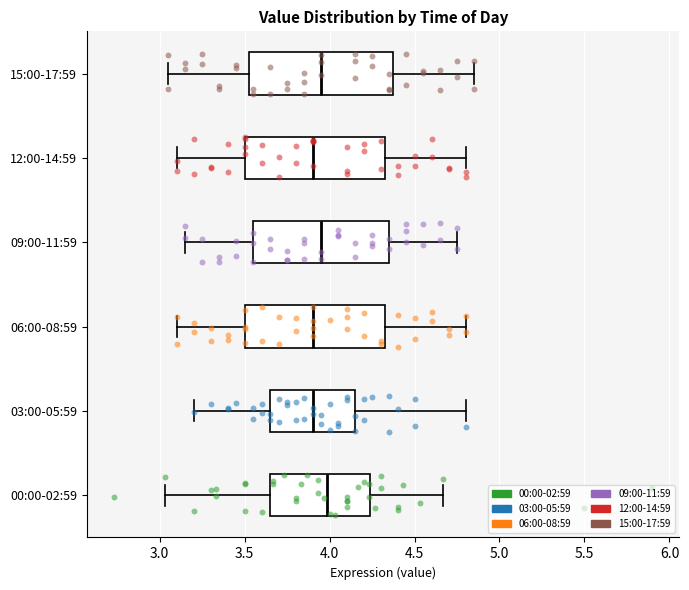

Where is the left edge of the box for 06:00-08:59 on the x-axis? The values are not printed on the chart, so give them approximately, as read against the axis.

3.50